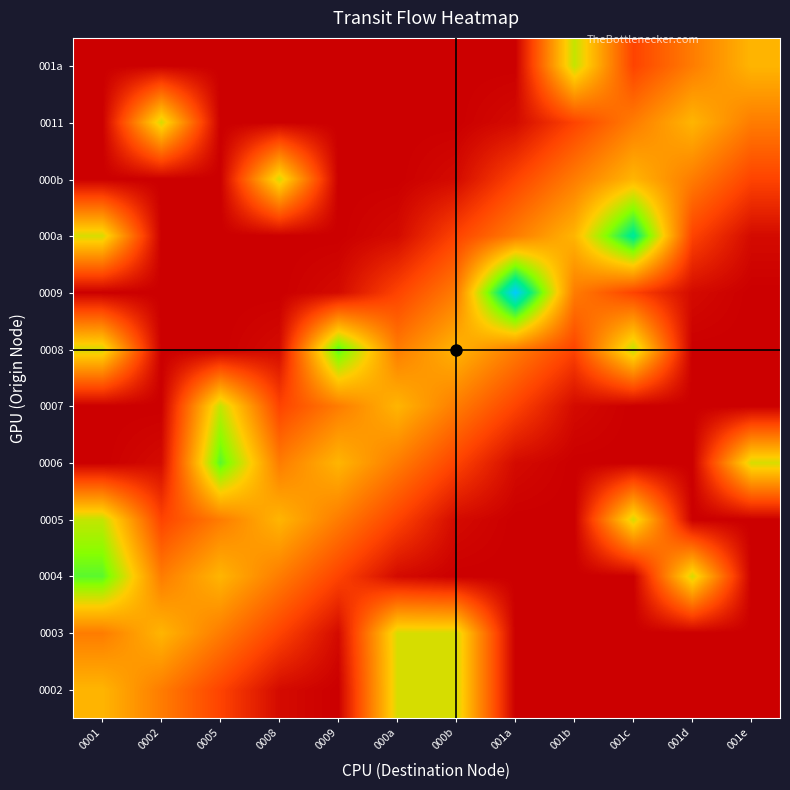

How many distinct data groups are displayed?

12